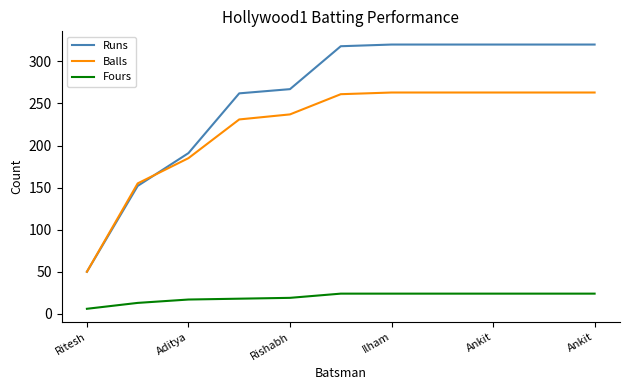

Rank the series by their maximum value, from lowest to highest.

Fours, Balls, Runs